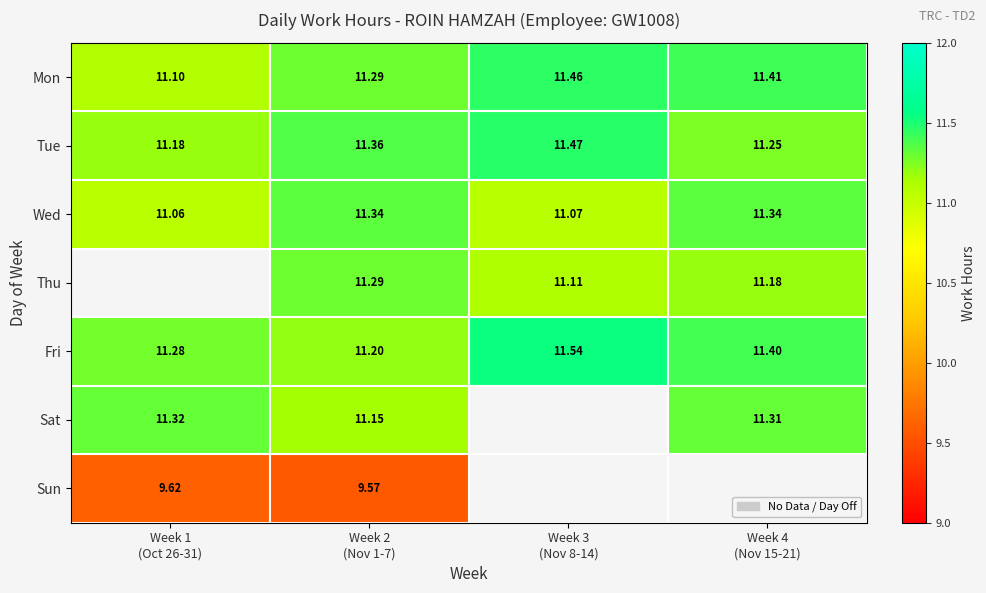

What is the difference between the maximum and second lowest values in the Tue series?

0.2